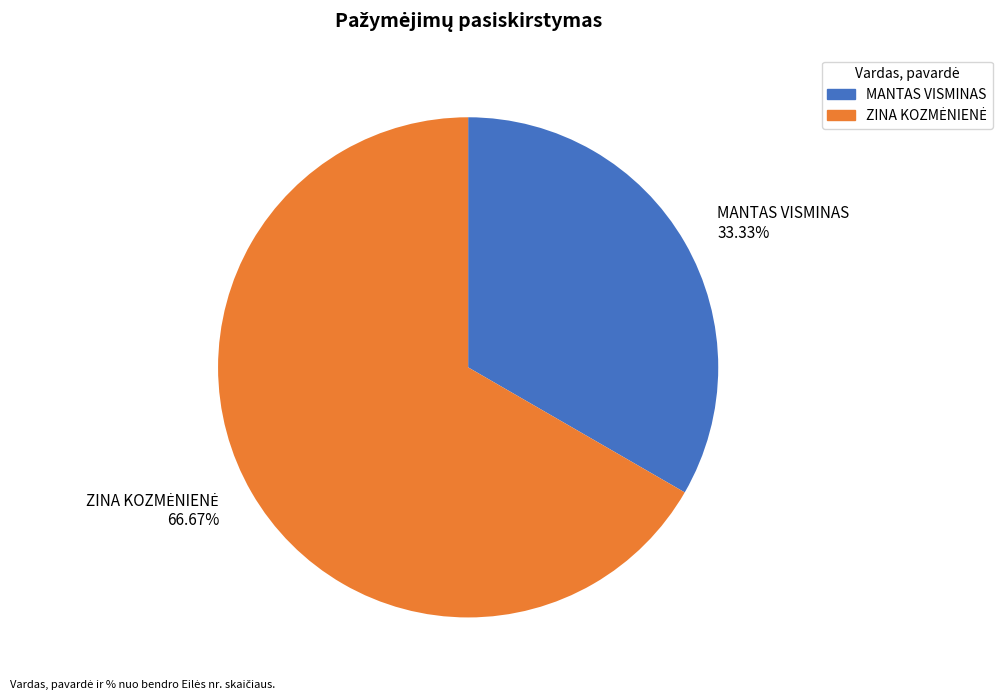

Which slice is the smallest?

MANTAS VISMINAS